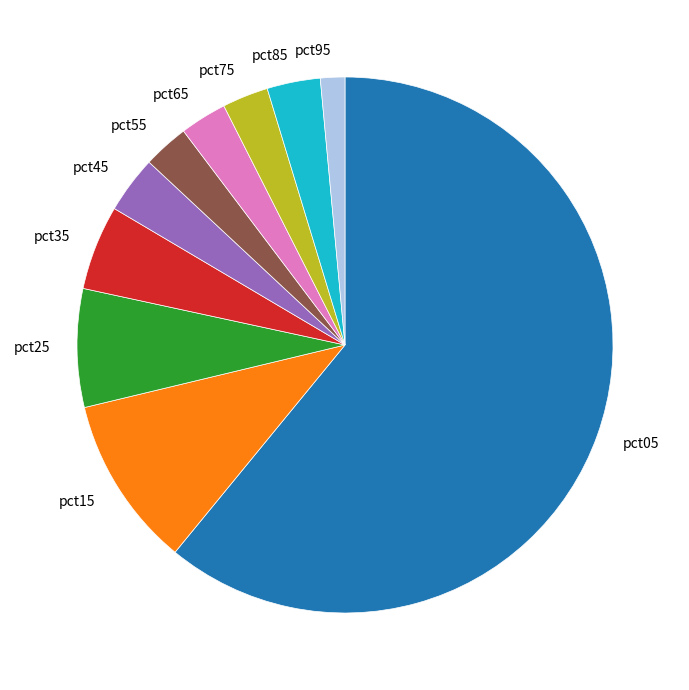

Between pct45 and pct05, which is larger?

pct05